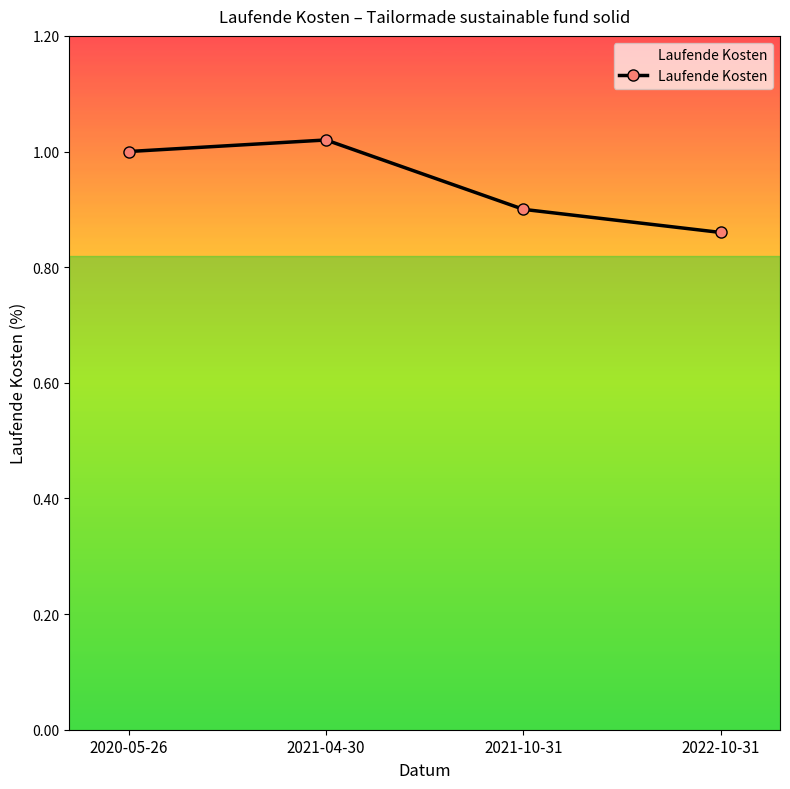

What is the difference between the values at 2022-10-31 and 2020-05-26?

0.1